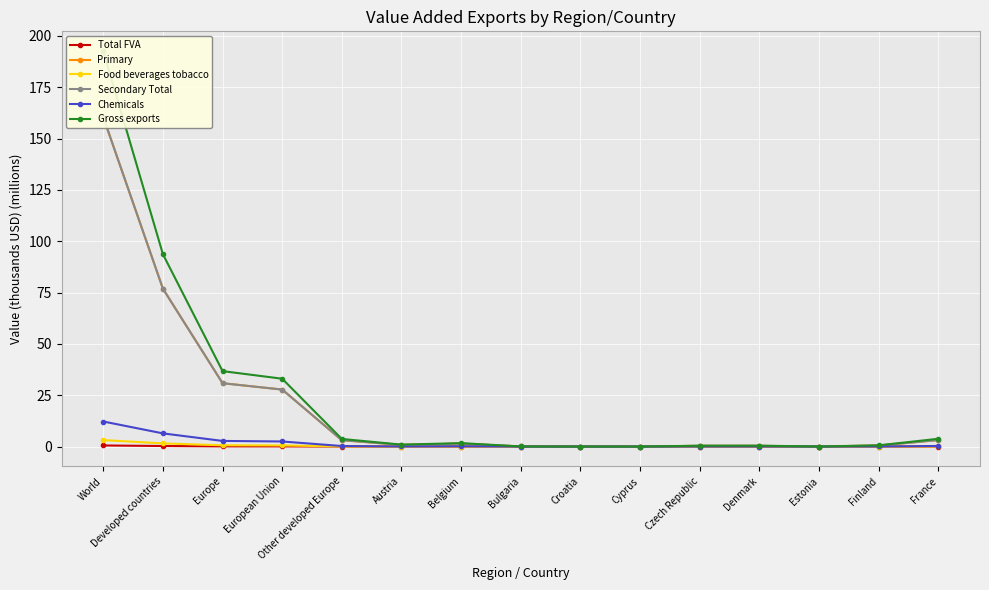

What is the difference between the second highest and minimum values in the Chemicals series?

6.4